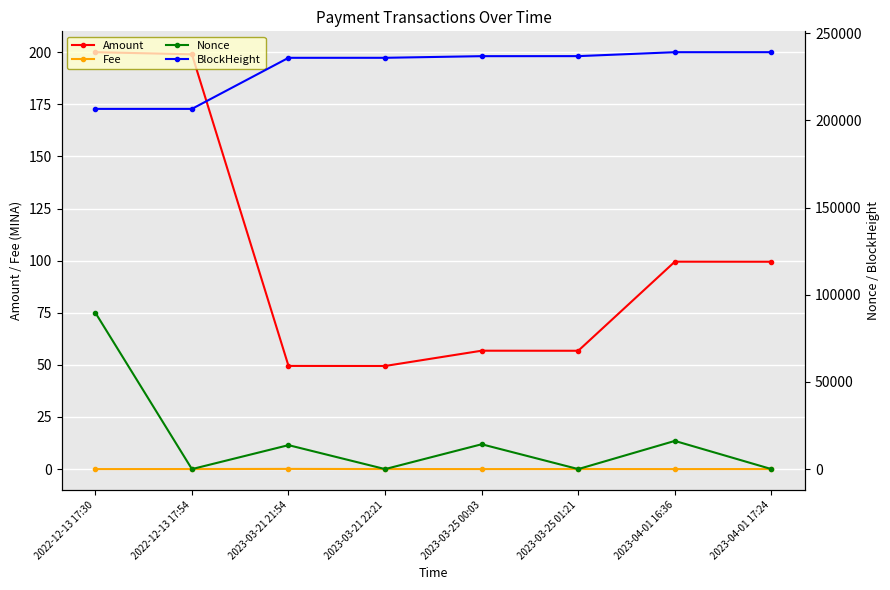

Which series has the largest total across all categories?

BlockHeight